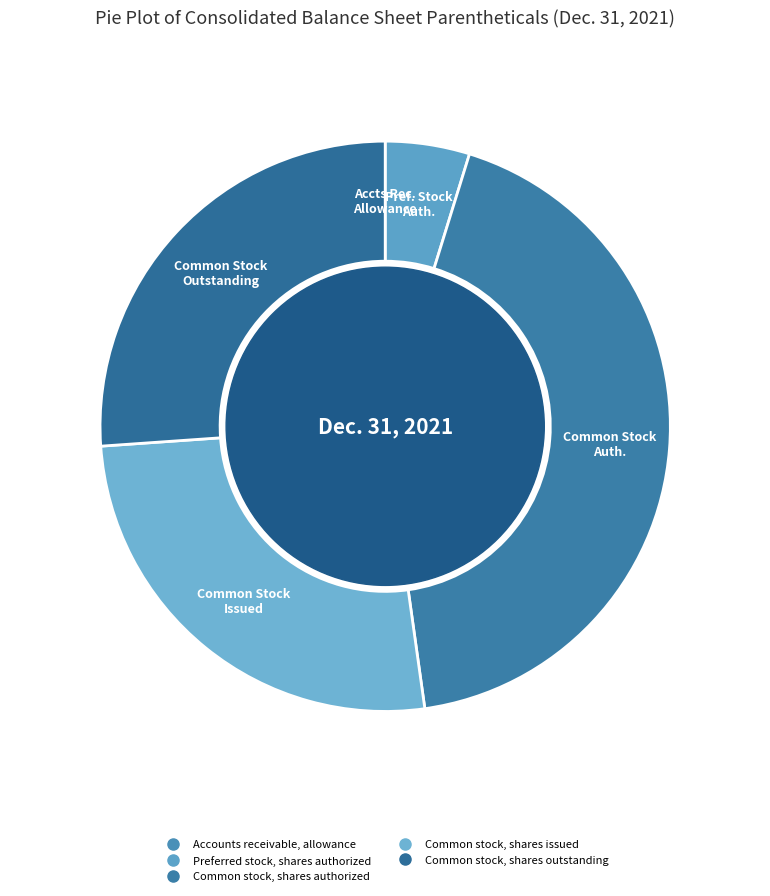

What percentage is the Common stock, shares issued slice, to the nearest percent?

26%